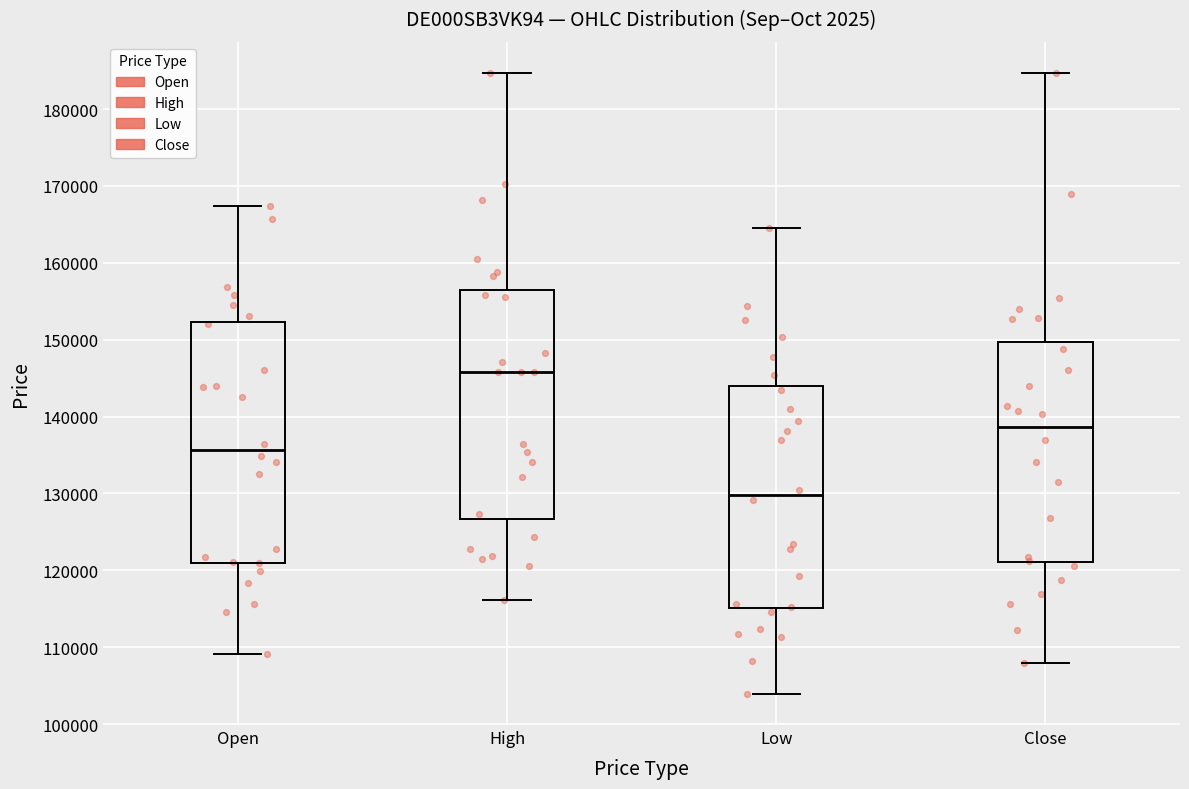

Reading left to right, read every box against the y-axis: the position of its median line, the range the box covers, and the ends of its whiskers. The values are not printed on the chart, so give them approximately, as read against the axis.

Open: median 136000, box 121000 to 152000, whiskers 109000 to 167000
High: median 146000, box 127000 to 156000, whiskers 116000 to 185000
Low: median 130000, box 115000 to 144000, whiskers 104000 to 165000
Close: median 139000, box 121000 to 150000, whiskers 108000 to 185000